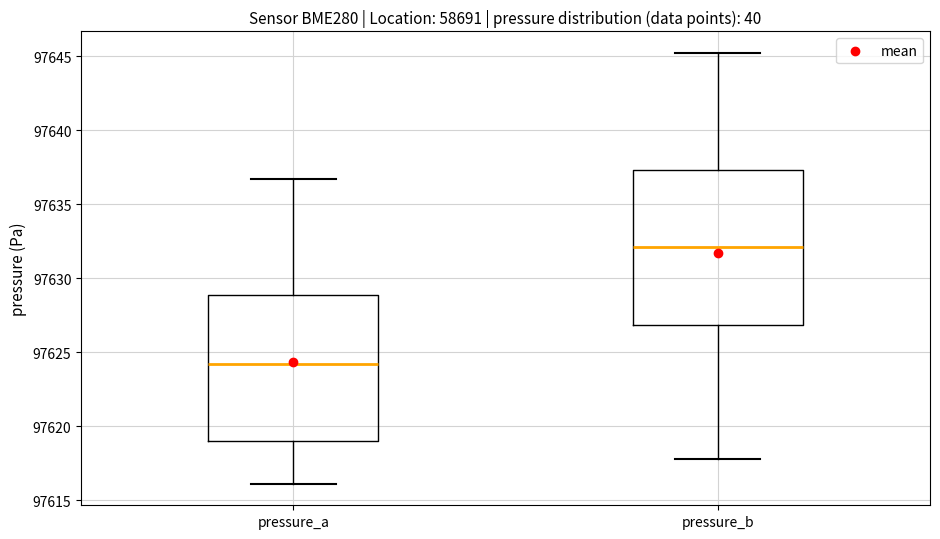

Where does the lower whisker of the box for pressure_b end on the y-axis? The values are not printed on the chart, so give them approximately, as read against the axis.

97618.0